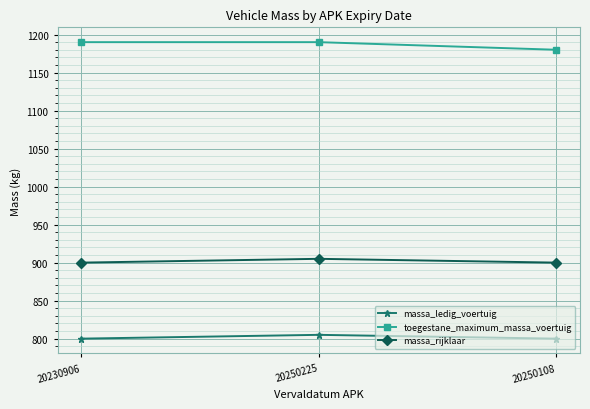

What is the maximum value for massa_ledig_voertuig?

805